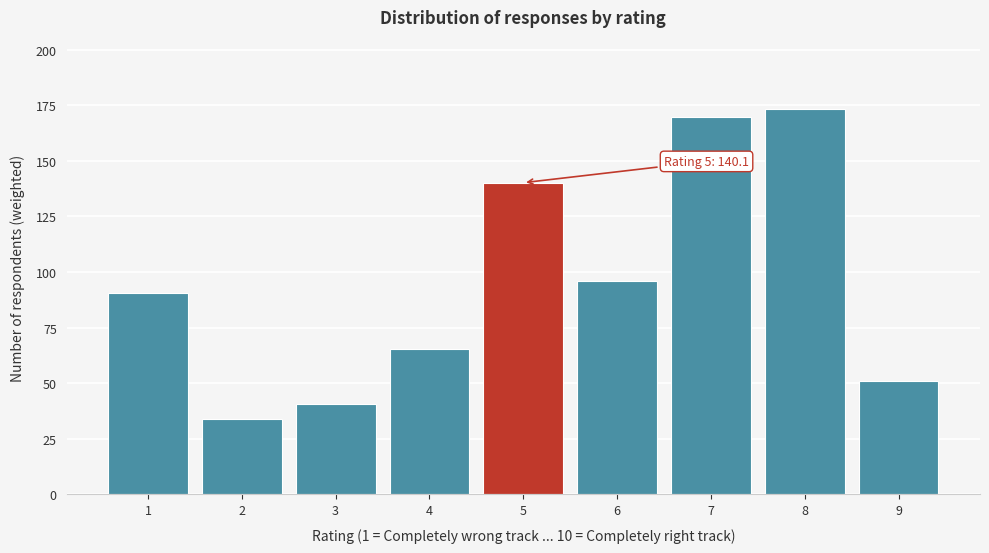

Reading left to right, what are all the values shown in this chart?

90.6	33.9	40.6	65.5	140.1	95.8	169.8	173.3	51.0